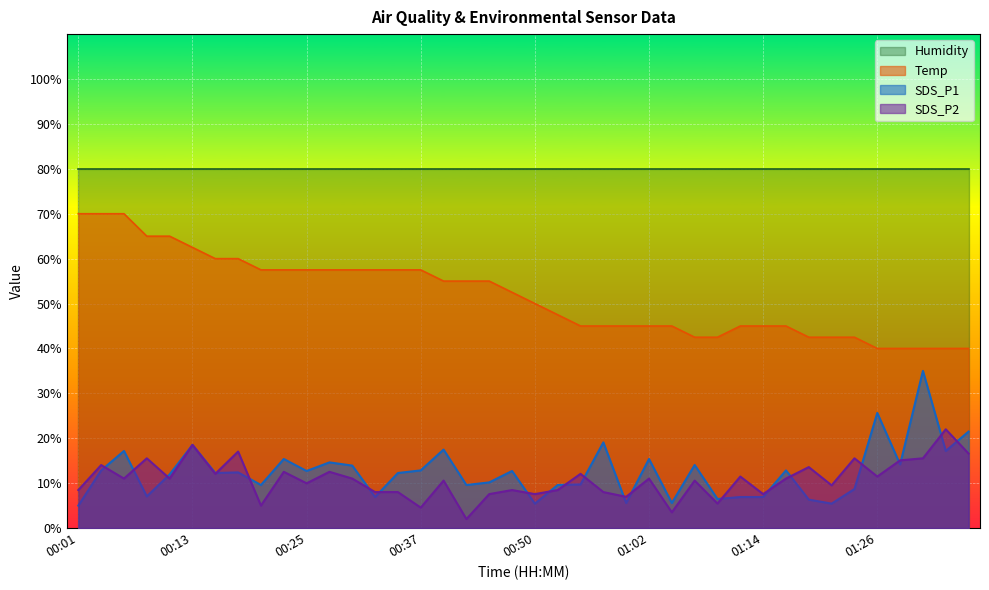

Is it true that Temp equals 19.6 at 01:14?

False